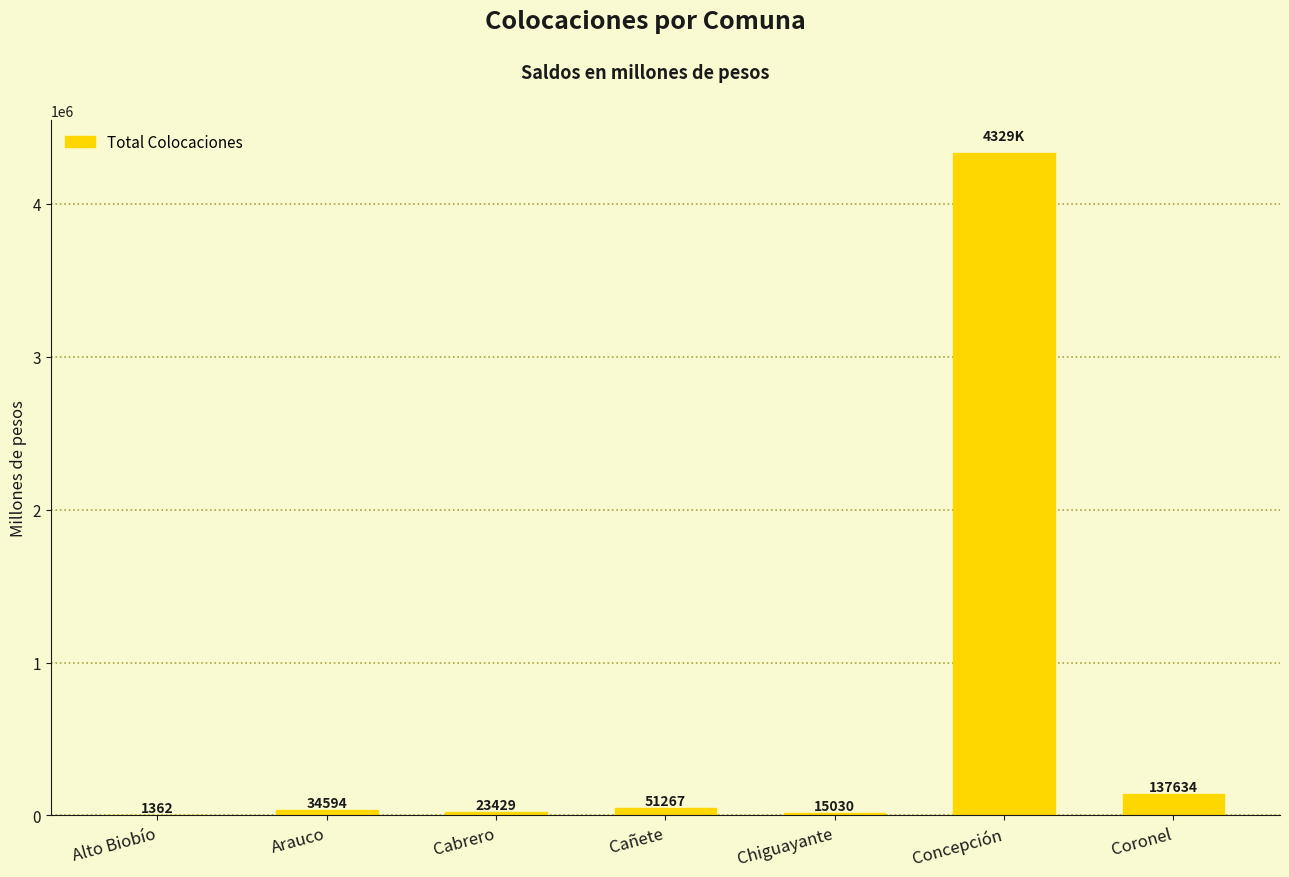

How many values exceed 34594?

4